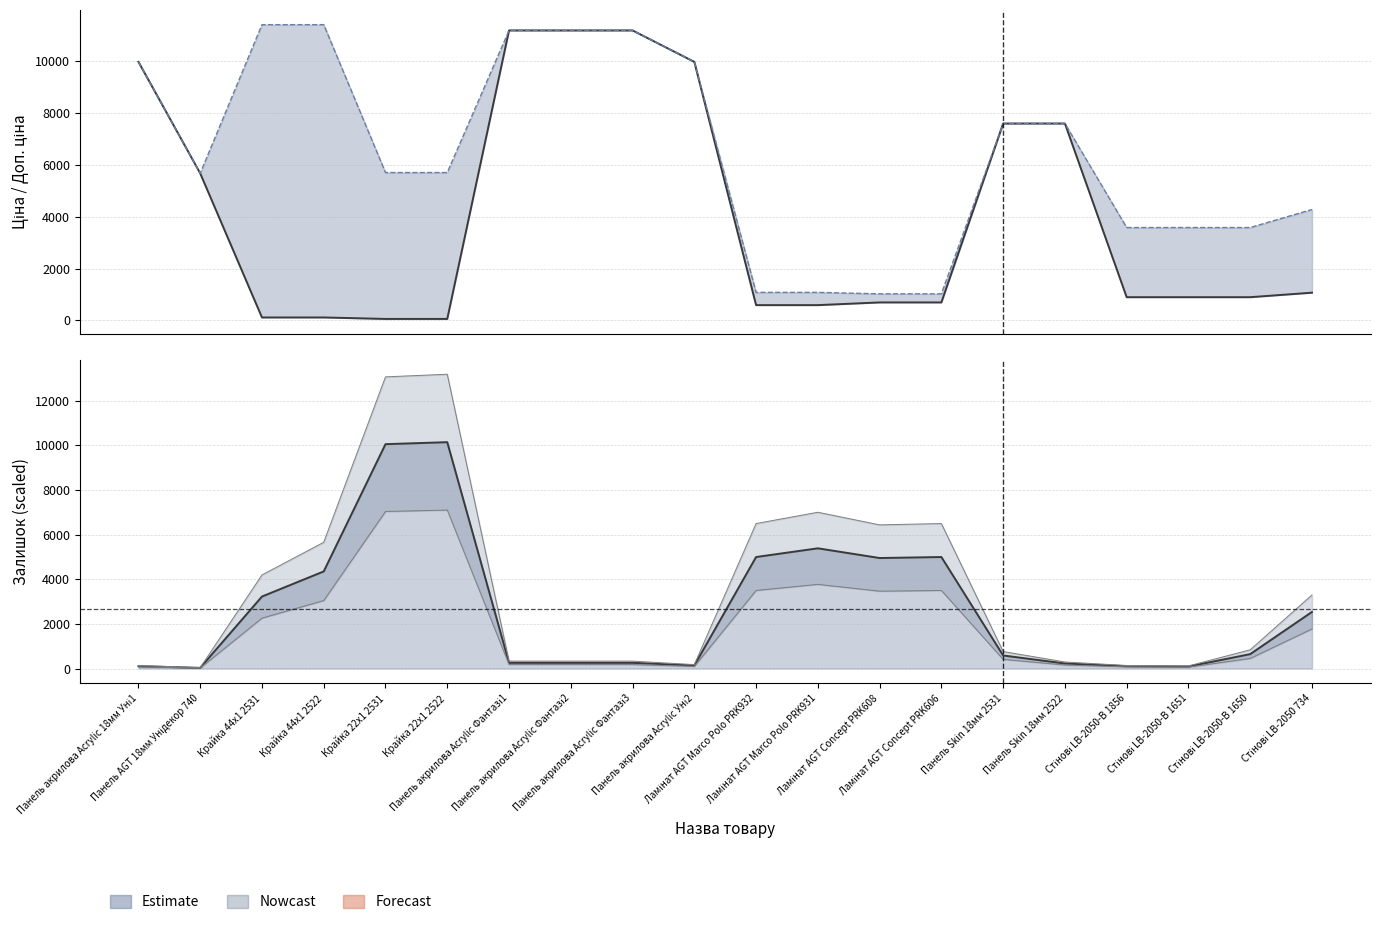

Where does the data first go above 895?

Панель акрилова Acrylic 18мм Уні1